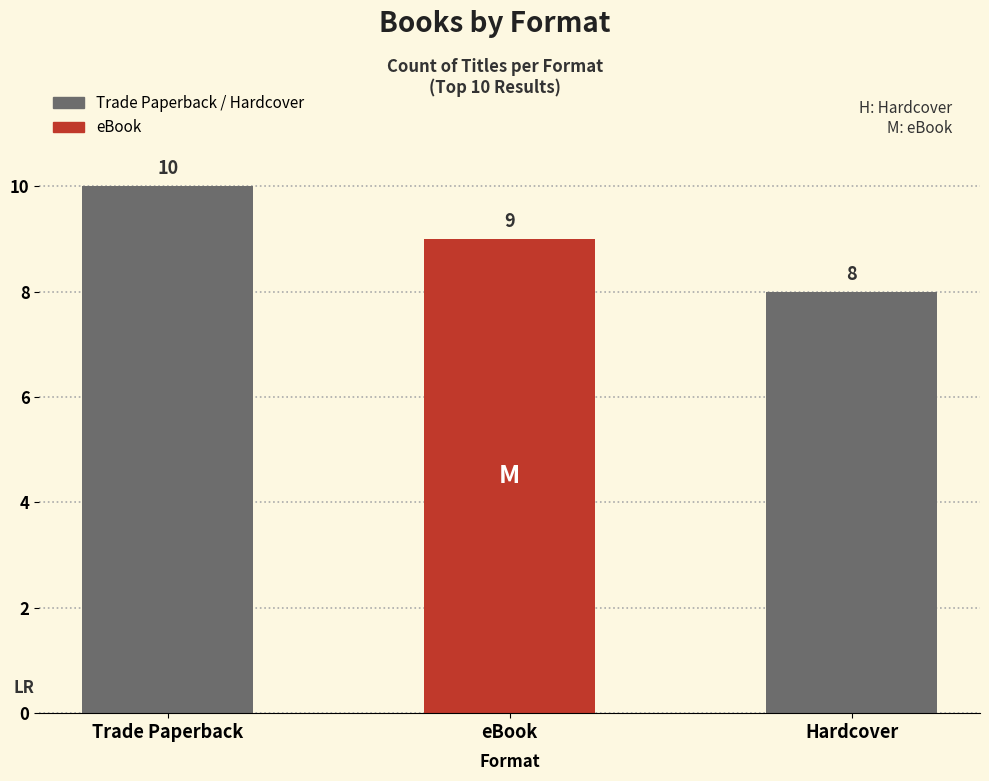

True or false: the data shows 15 at Trade Paperback.

False